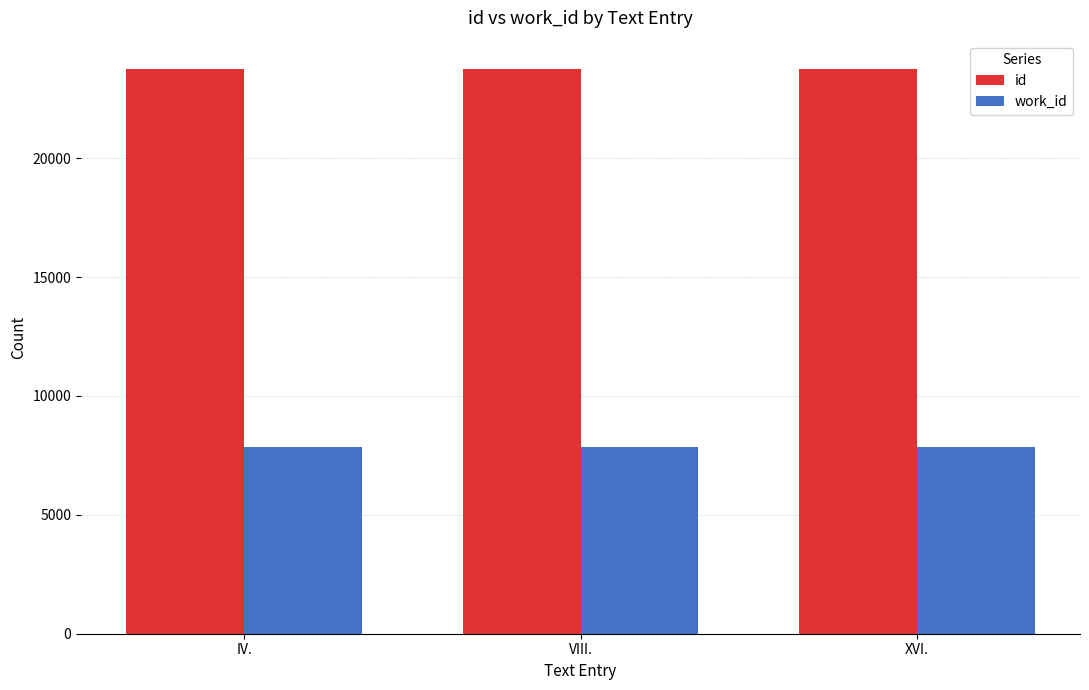

How many bars are there in total?

6